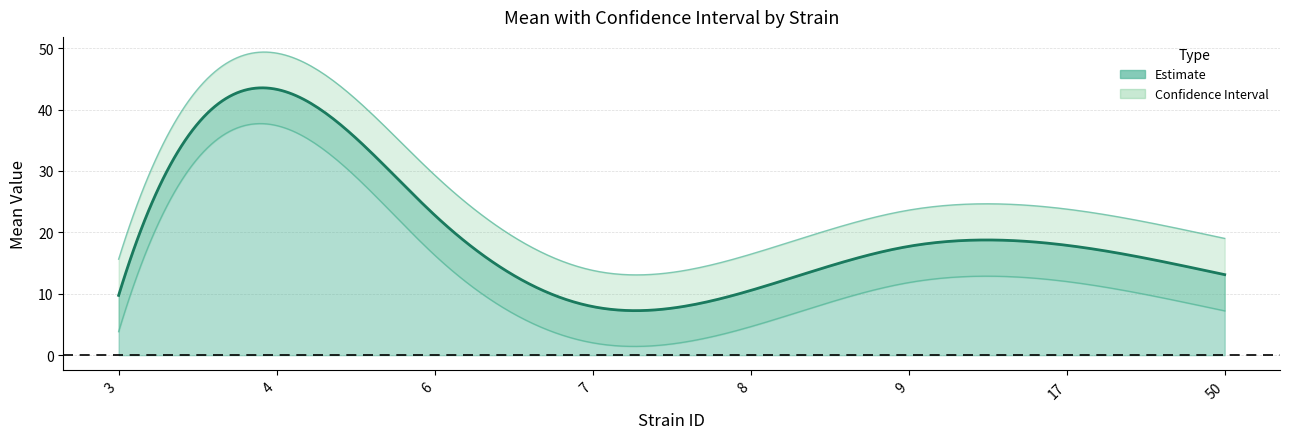

Which series has the largest total across all categories?

uppercl